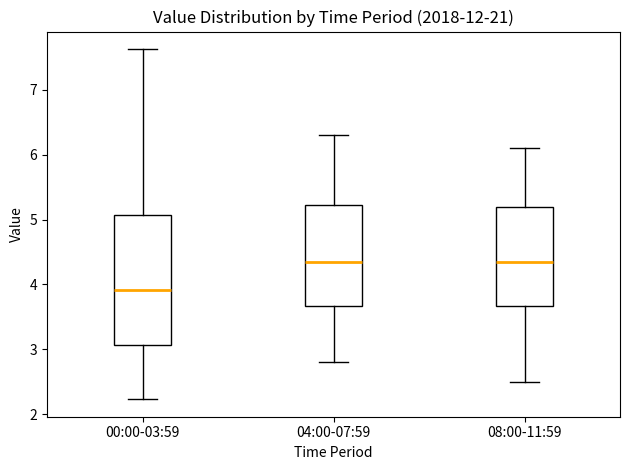

Reading left to right, read every box against the y-axis: the position of its median line, the range the box covers, and the ends of its whiskers. The values are not printed on the chart, so give them approximately, as read against the axis.

00:00-03:59: median 3.9, box 3.1 to 5.1, whiskers 2.2 to 7.6
04:00-07:59: median 4.4, box 3.7 to 5.2, whiskers 2.8 to 6.3
08:00-11:59: median 4.4, box 3.7 to 5.2, whiskers 2.5 to 6.1